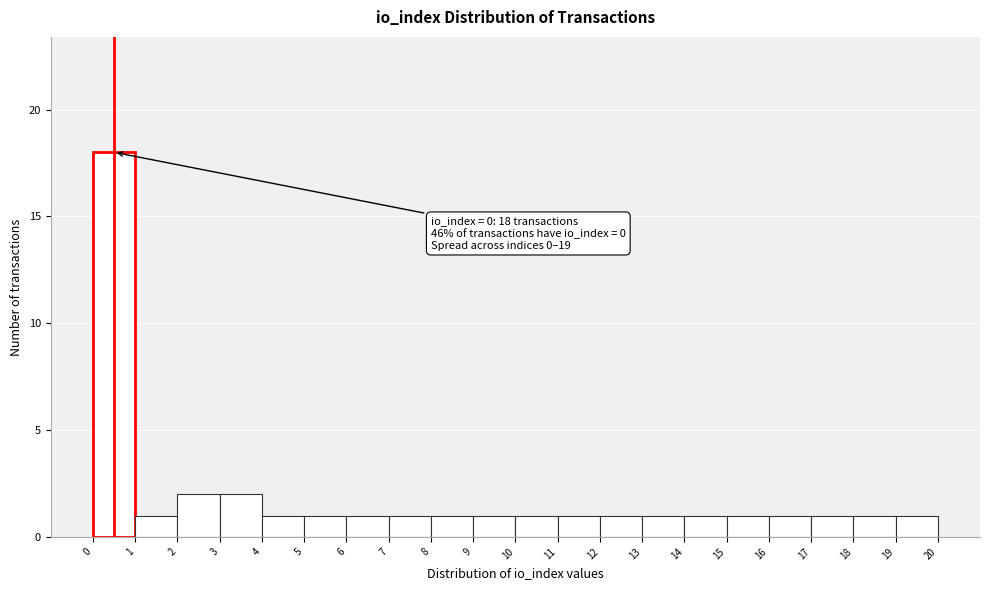

Over which range of the x-axis is the bar tallest?

0 to 1